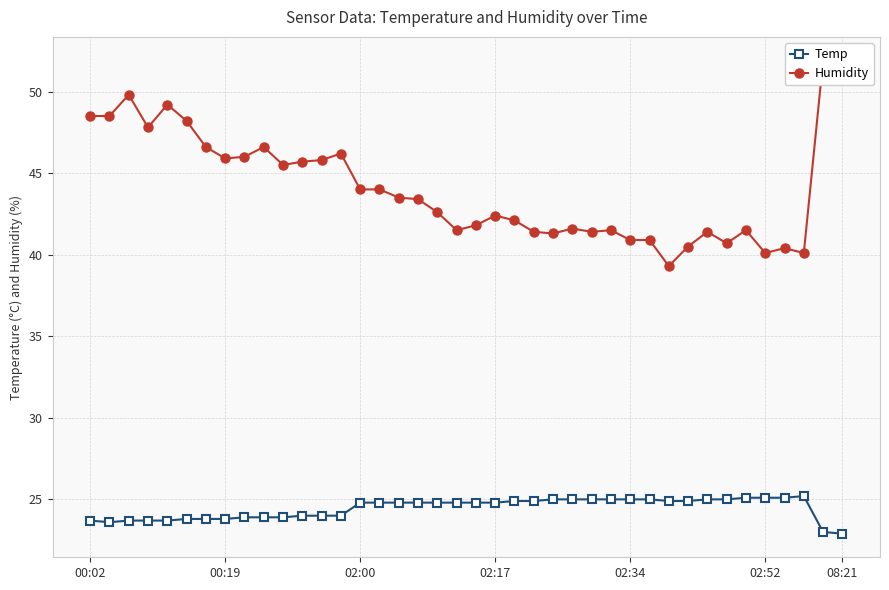

True or false: Humidity and Temp intersect in this chart.

False